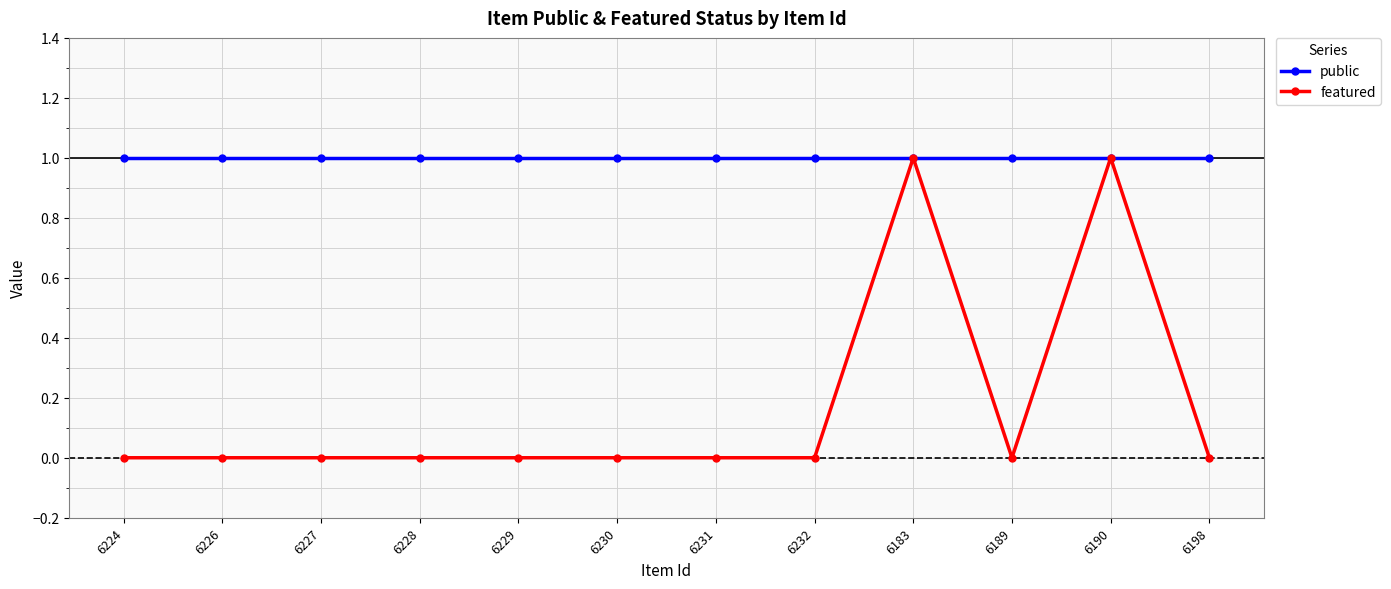

What is the difference between the second highest and minimum values in the featured series?

1